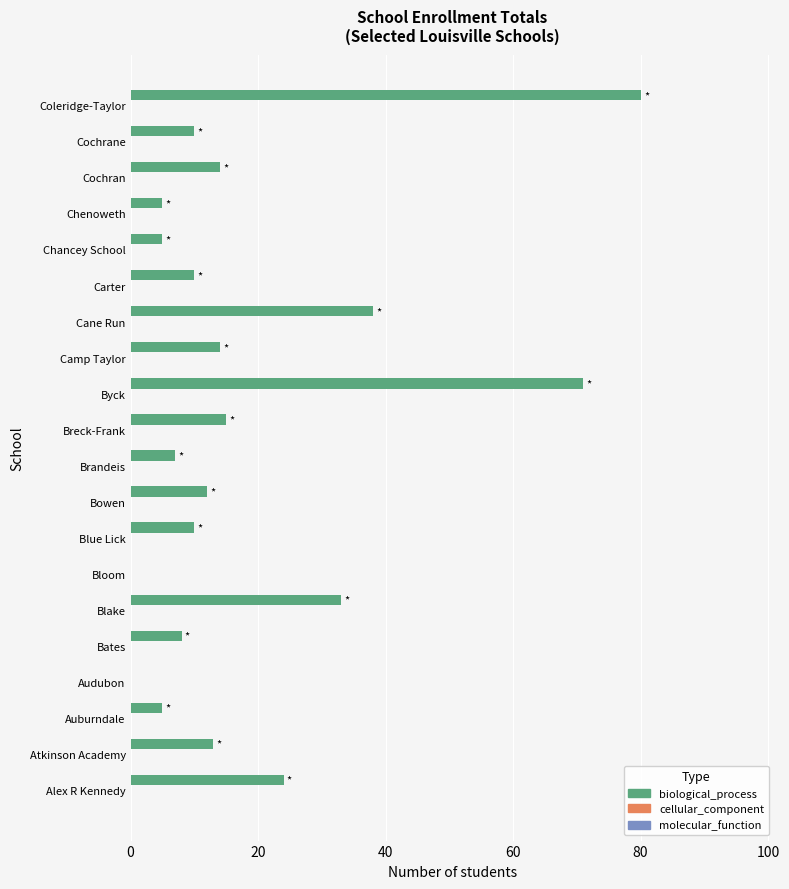

What is the greatest value displayed?

80